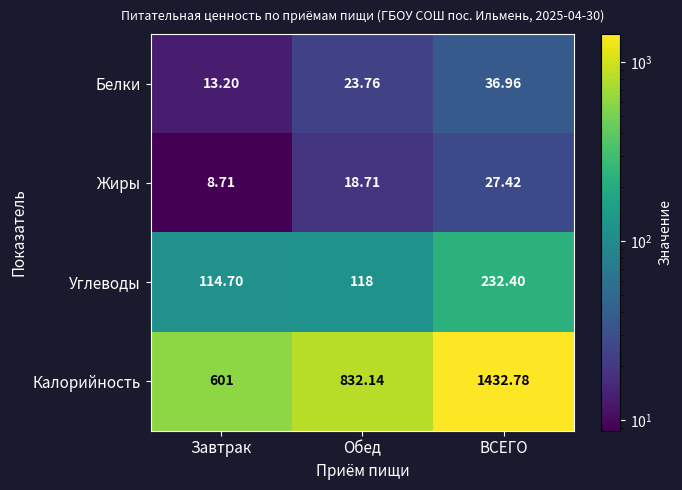

Count the number of data series in this chart.

4